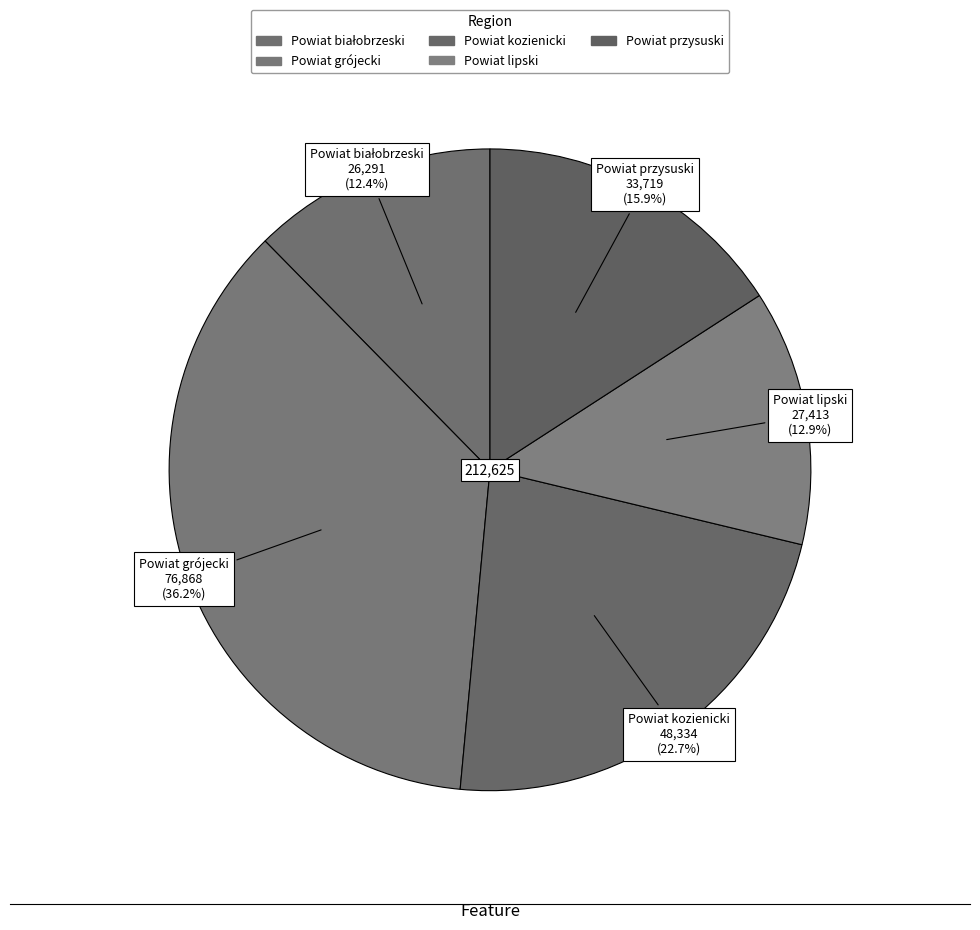

Which category has the biggest portion of the pie?

Powiat grójecki